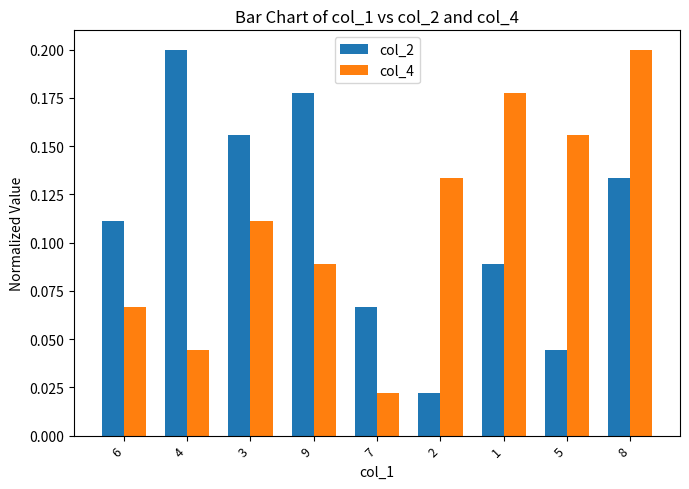

How many bars are there in total?

18